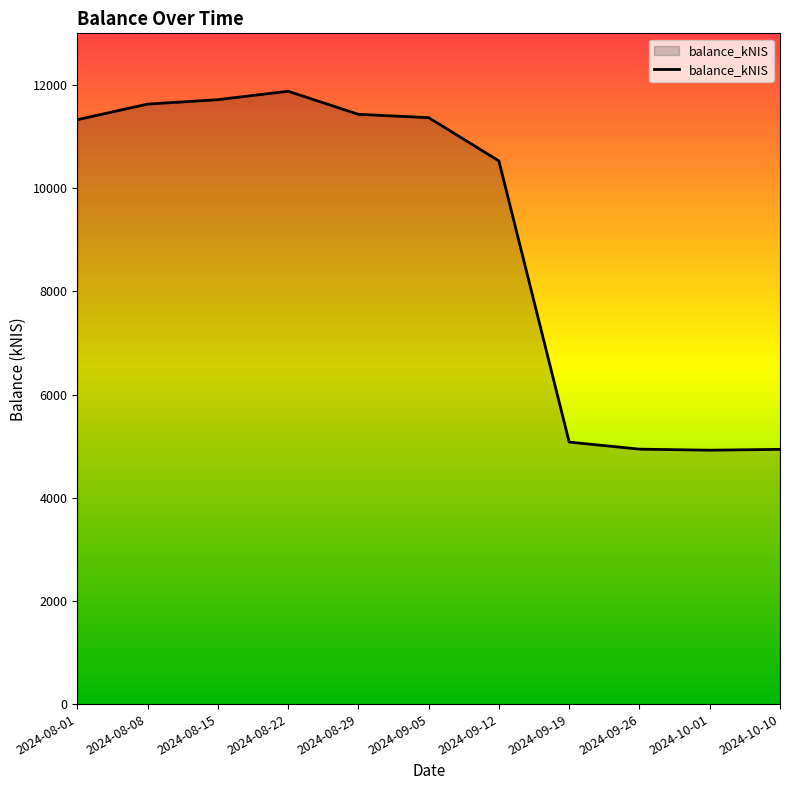

Approximately how many times larger is the value at 2024-09-05 compared to 2024-08-08?

1.0